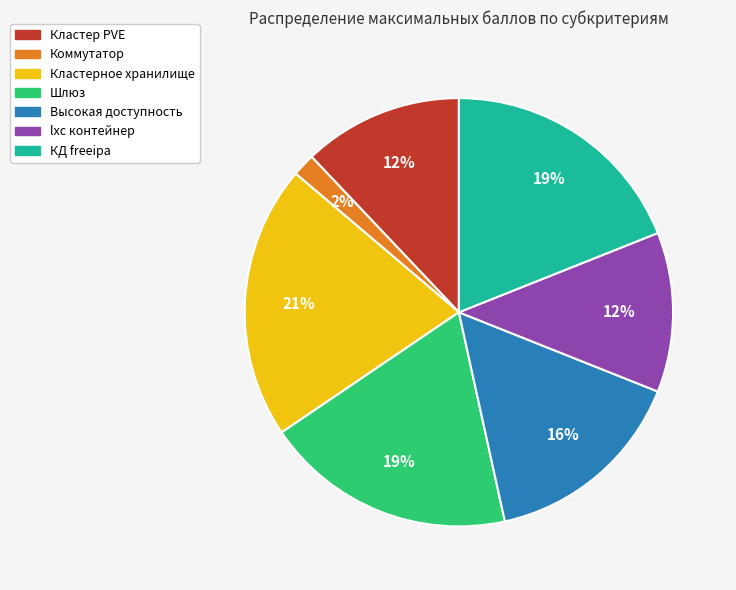

True or false: lxc контейнер accounts for 18% of the total.

False